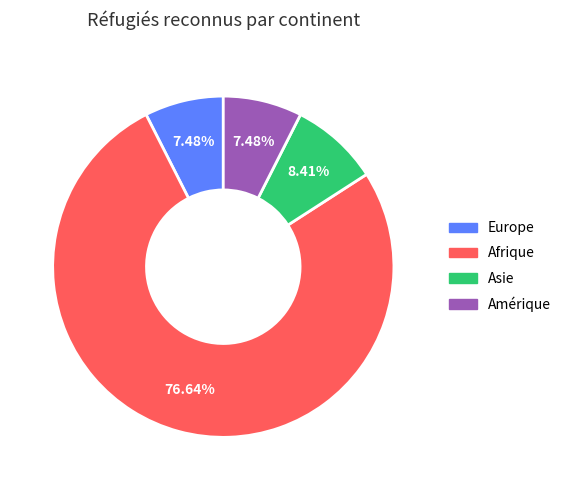

Is there a majority slice in this chart?

Yes